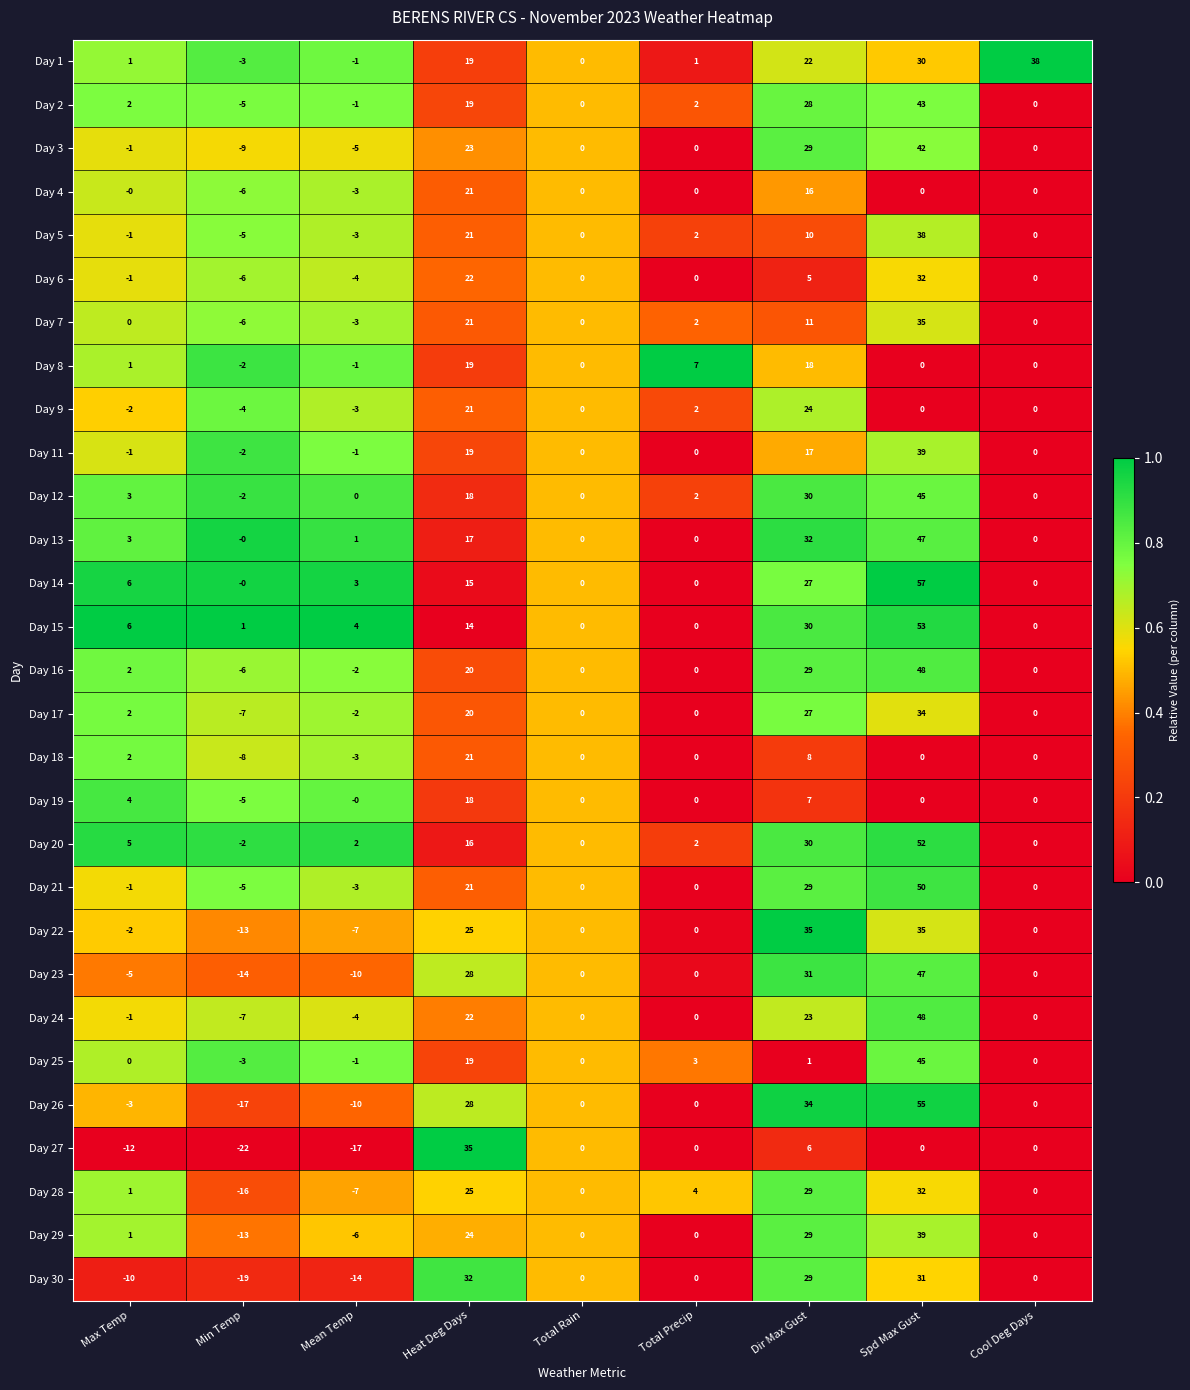

What is the difference between the Day 24 values at Heat Deg Days and Cool Deg Days?

22